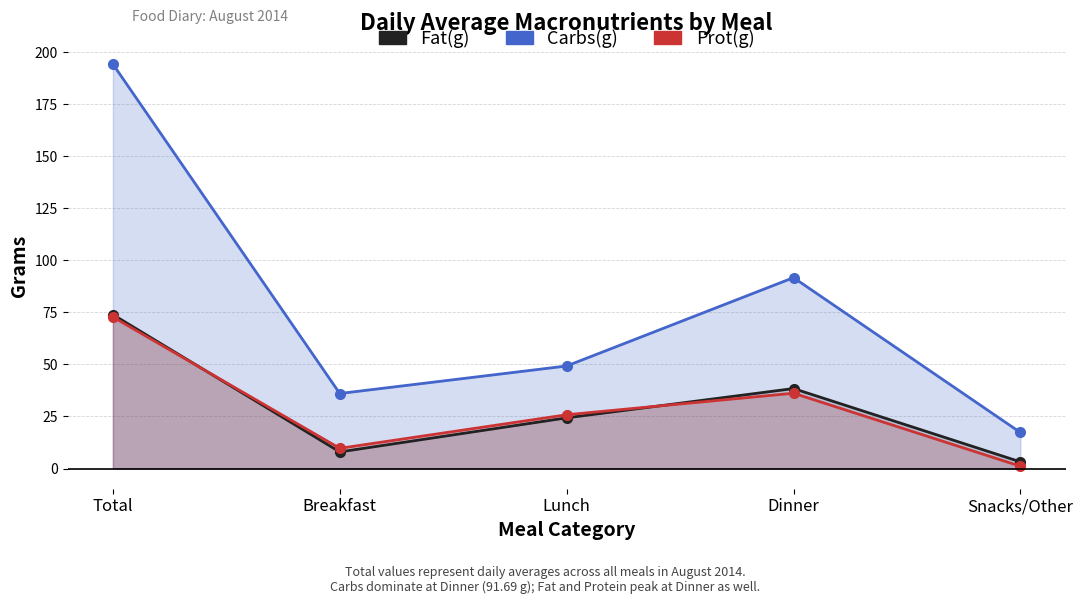

Rank the series by their maximum value, from lowest to highest.

Prot(g), Fat(g), Carbs(g)